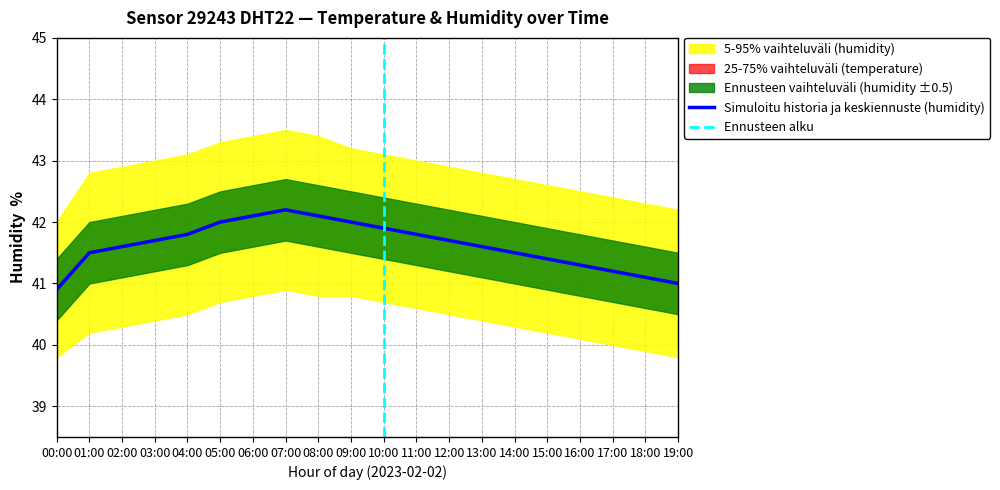

Where is hum_lower nearest to the value 40?

17:00